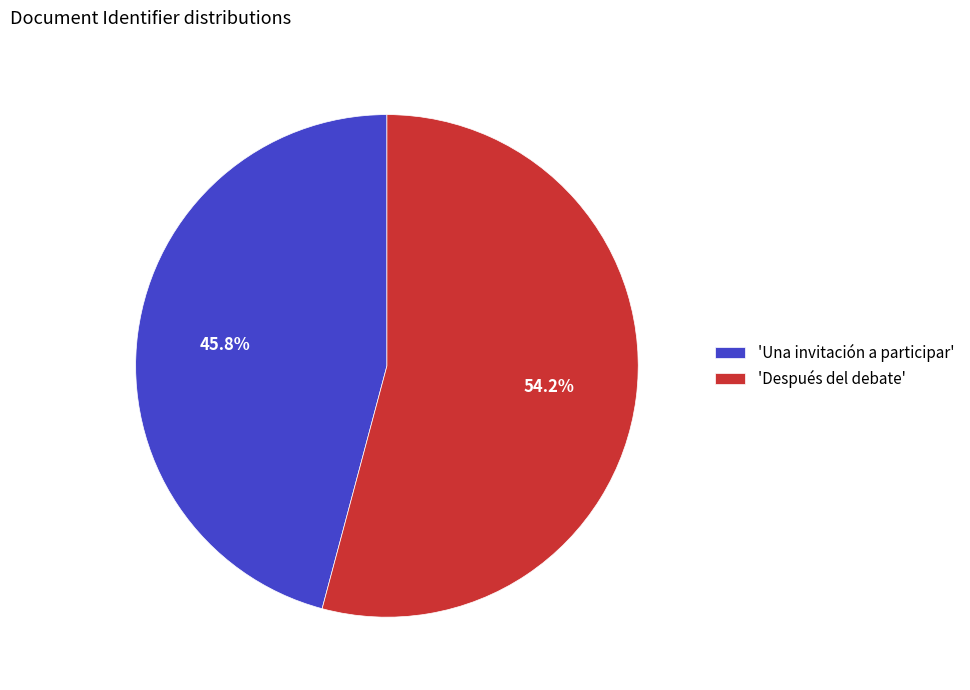

Between 'Después del debate' and 'Una invitación a participar', which is larger?

'Después del debate'